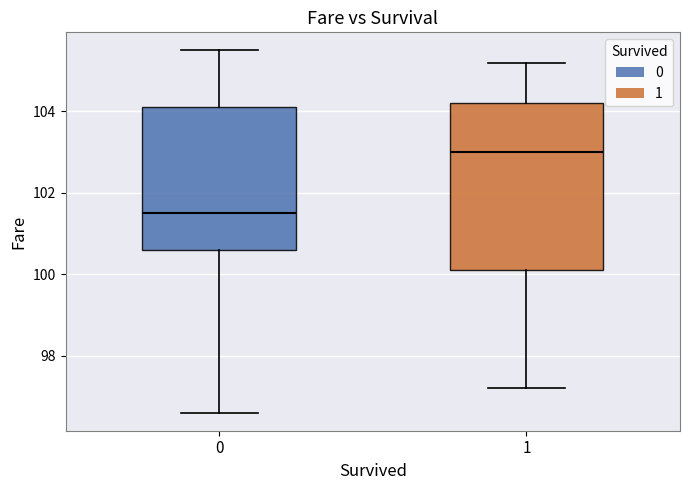

Where does the median line of the box at x = 1 sit on the y-axis? The values are not printed on the chart, so give them approximately, as read against the axis.

103.0